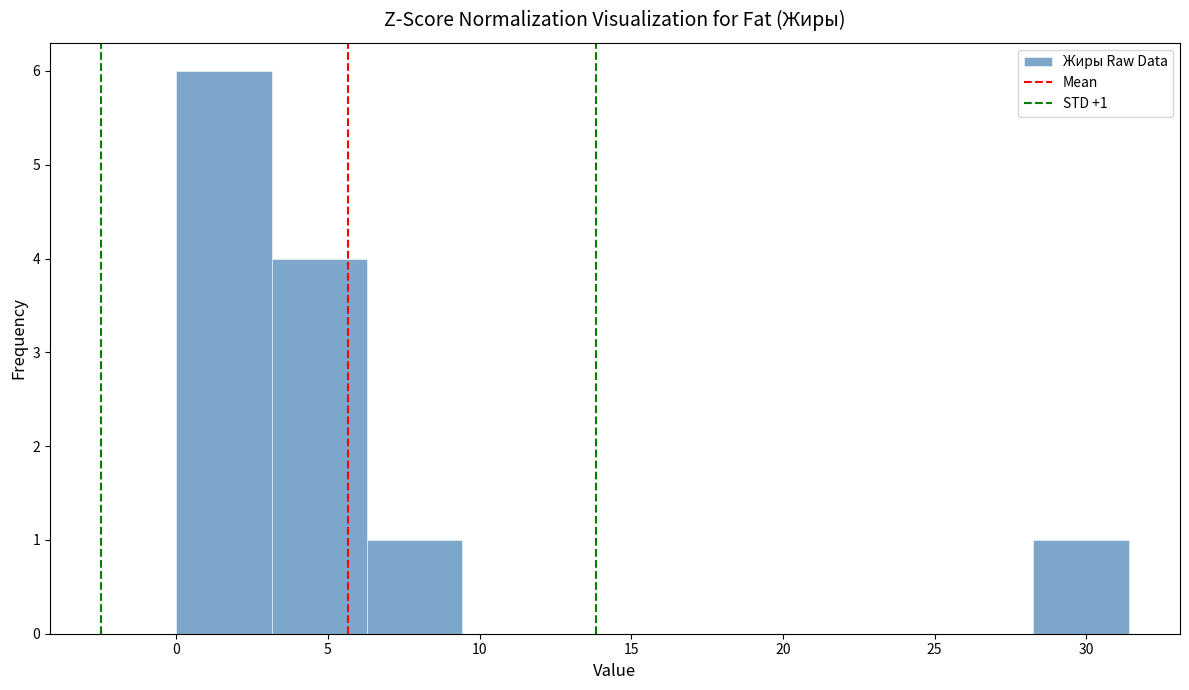

Which range on the x-axis has the tallest bar?

0.0 to 3.0